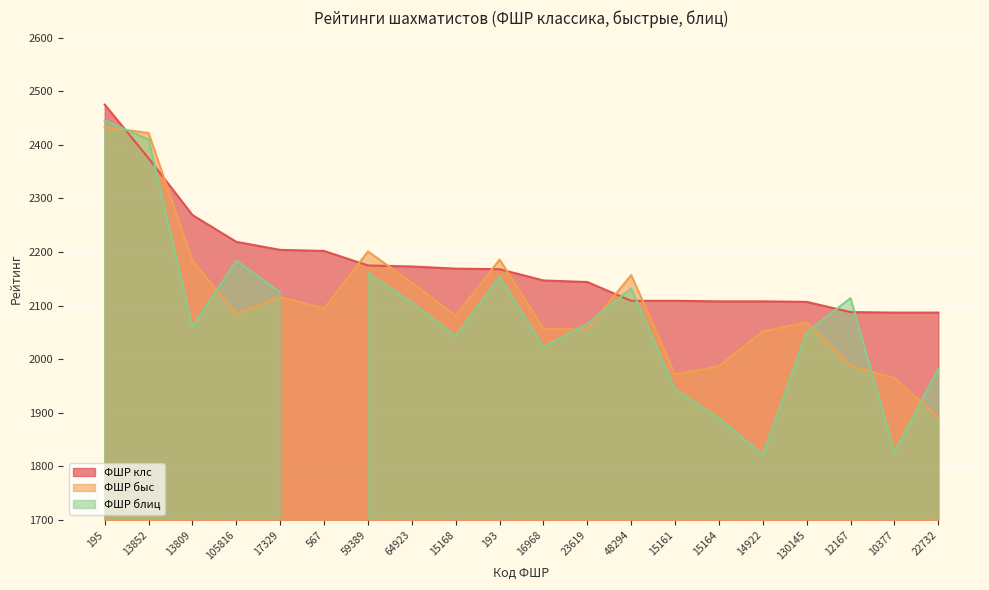

What is the maximum value for ФШР клс?

2475